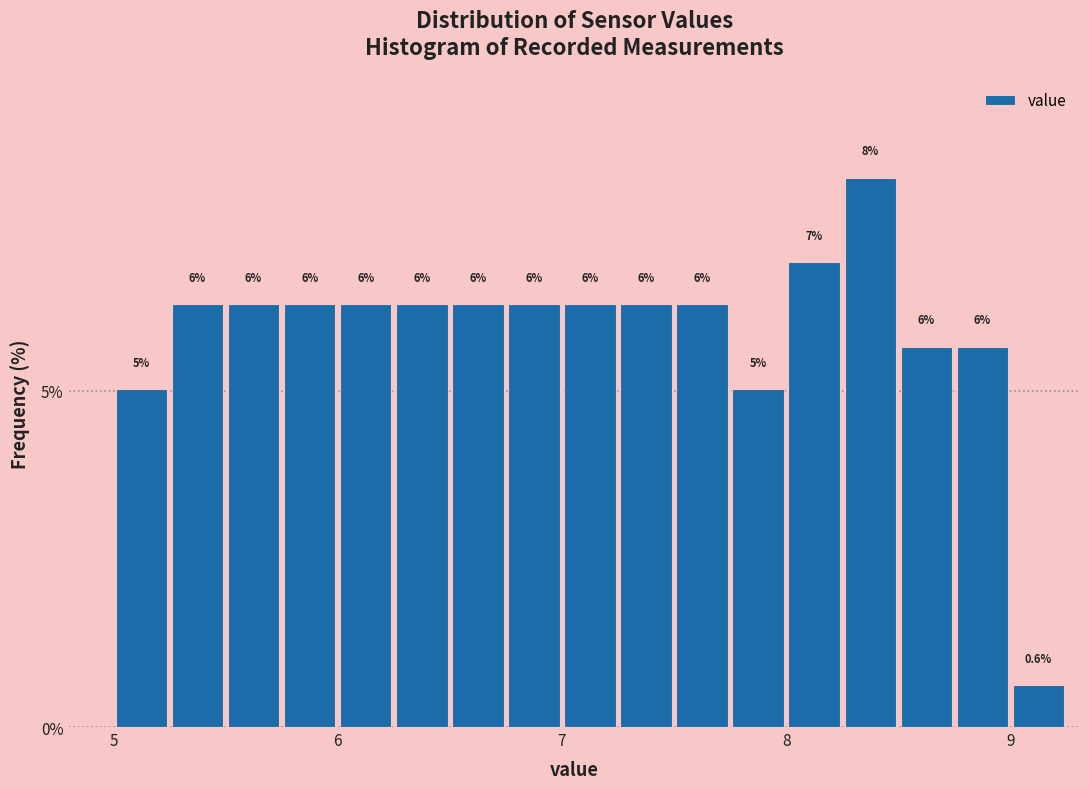

Around what value on the x-axis is the tallest bar? Give the approximate position of its centre, as read against the axis.

8.4